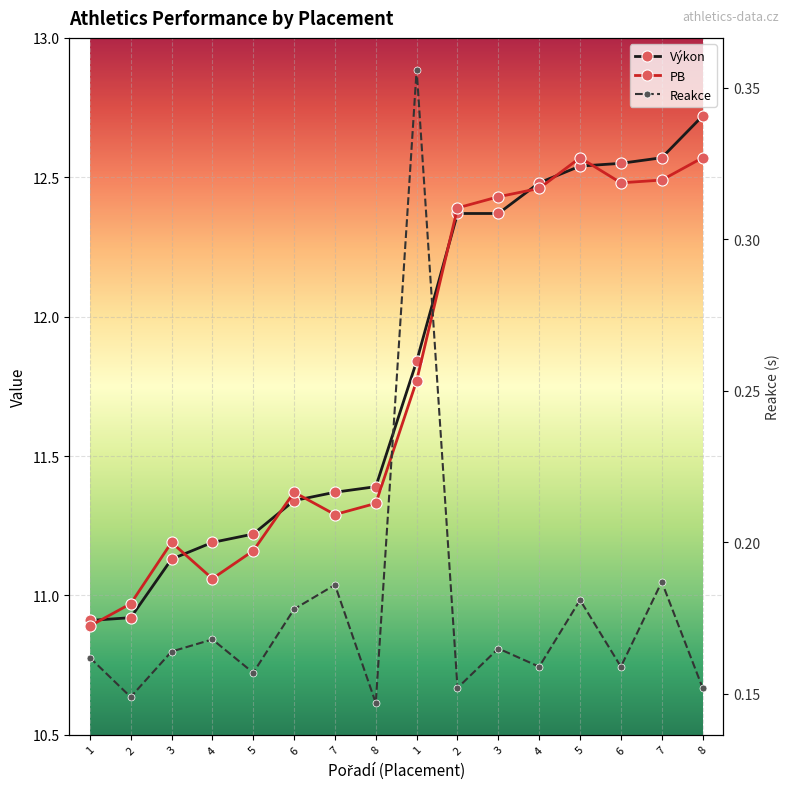

What is the total value across all series at 8?

22.9